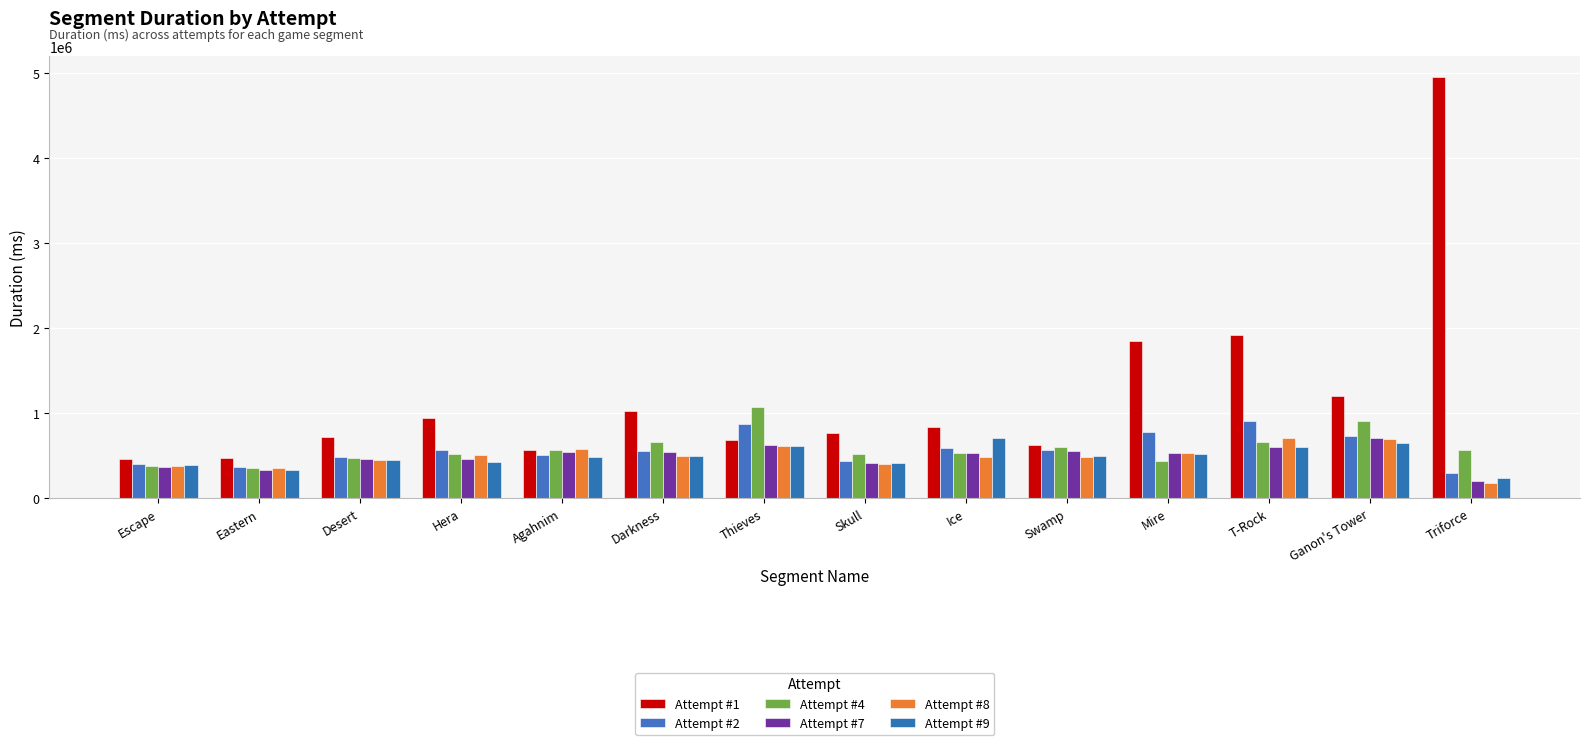

Which category has the lowest value in the Attempt #2 series?

Triforce